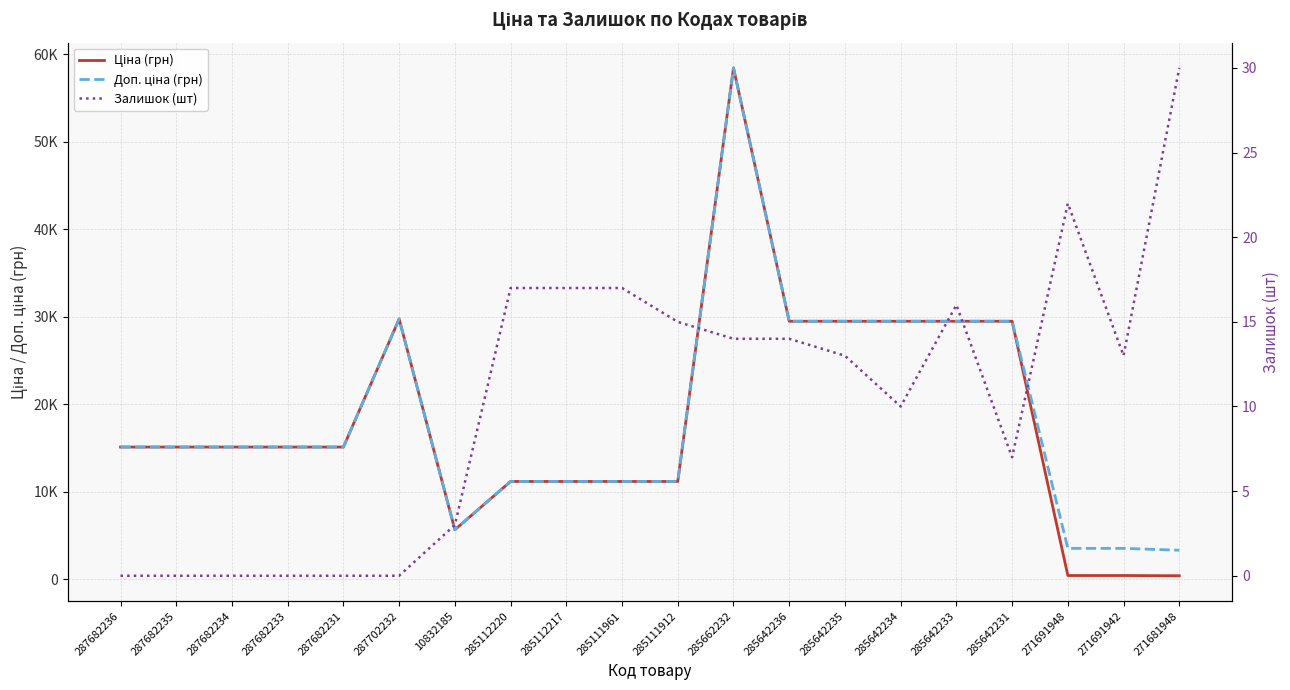

How many interior local peaks does the Доп. ціна (грн) series have?

2